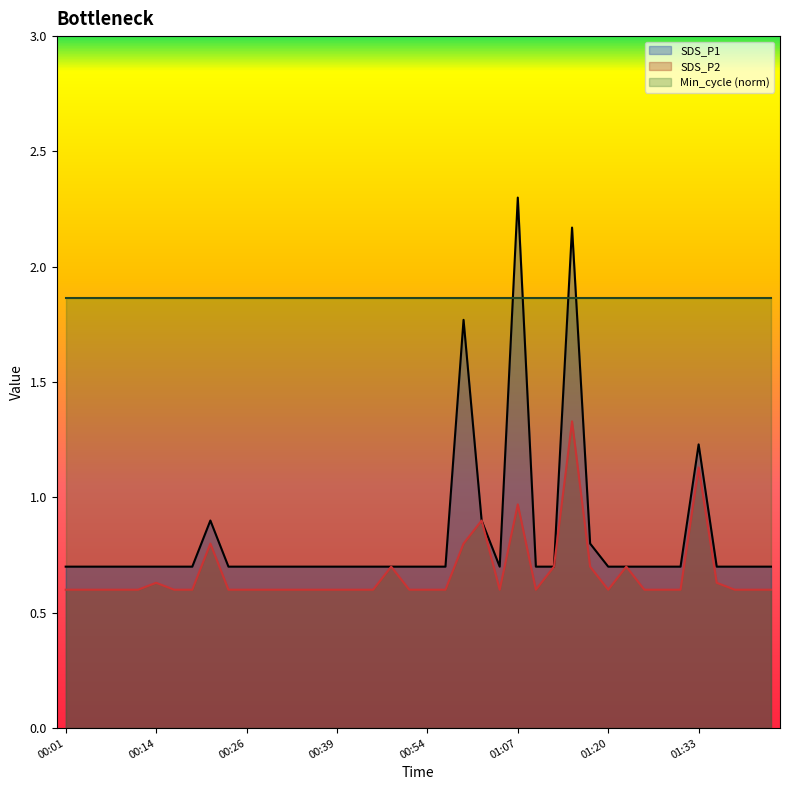

What is the label of the 28th point from the left?

01:12